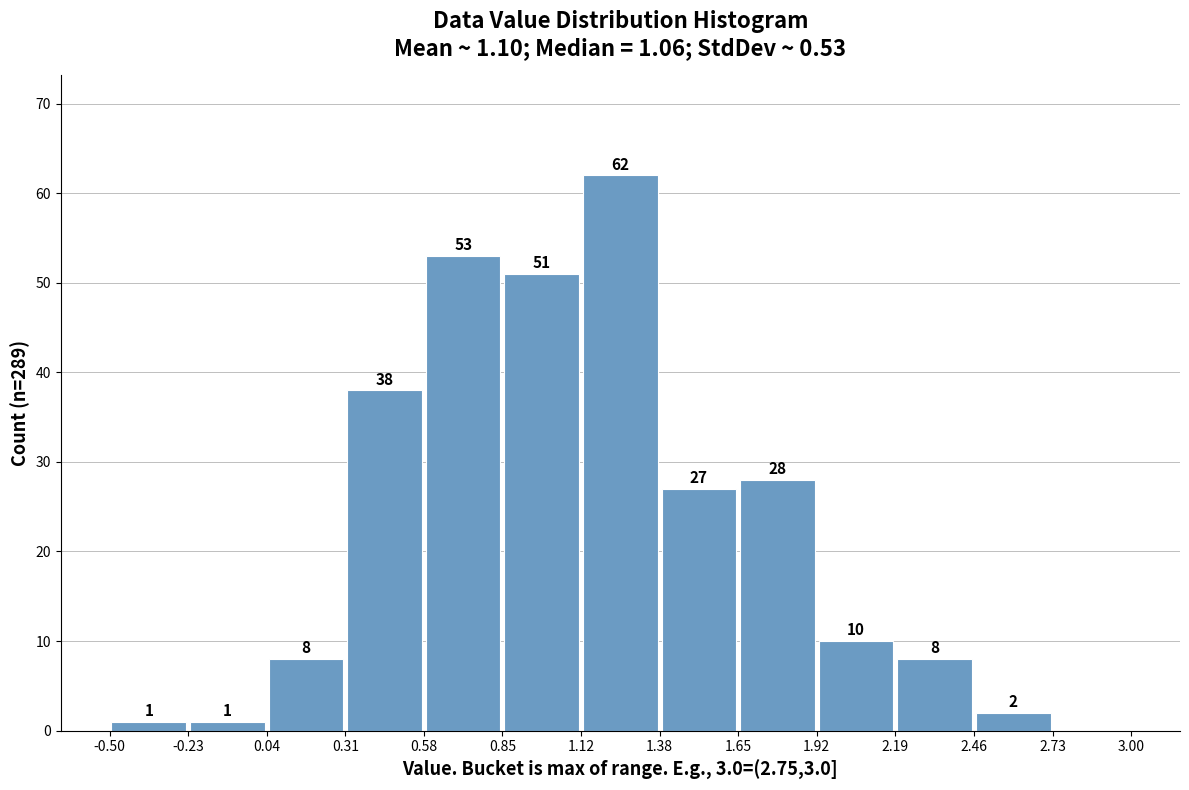

Over which range of the x-axis is the bar tallest?

1.12 to 1.38